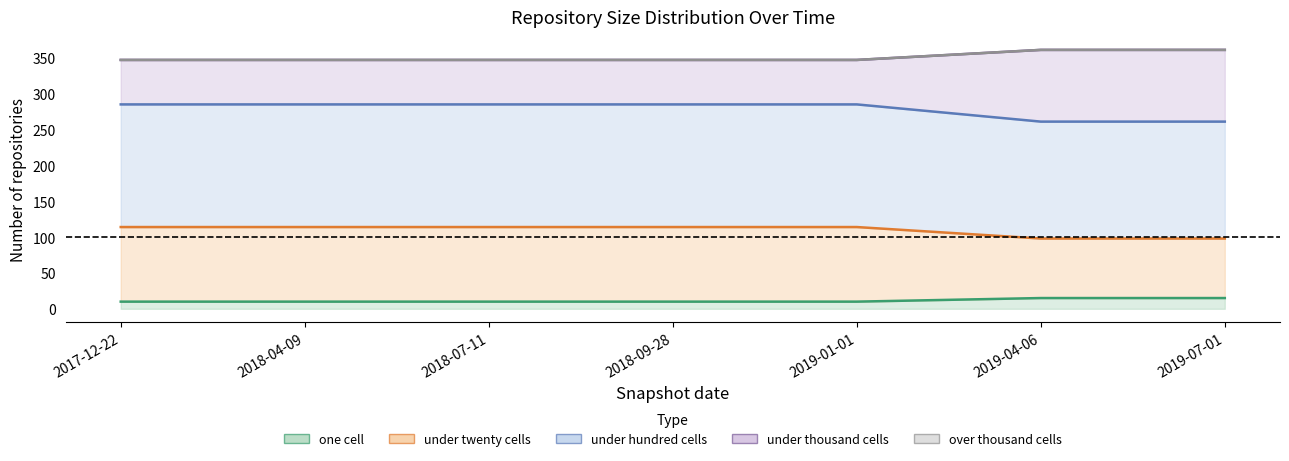

At which label is one_cell closest to 12?

2017-12-22